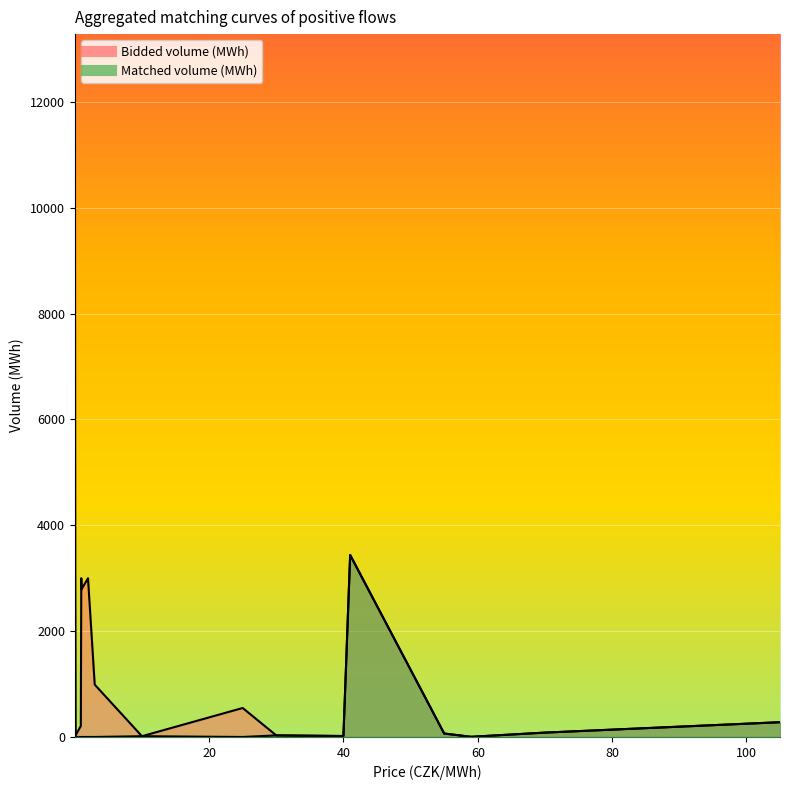

Which series changed the most between 41.0 and 0.97?

Matched volume (MWh)